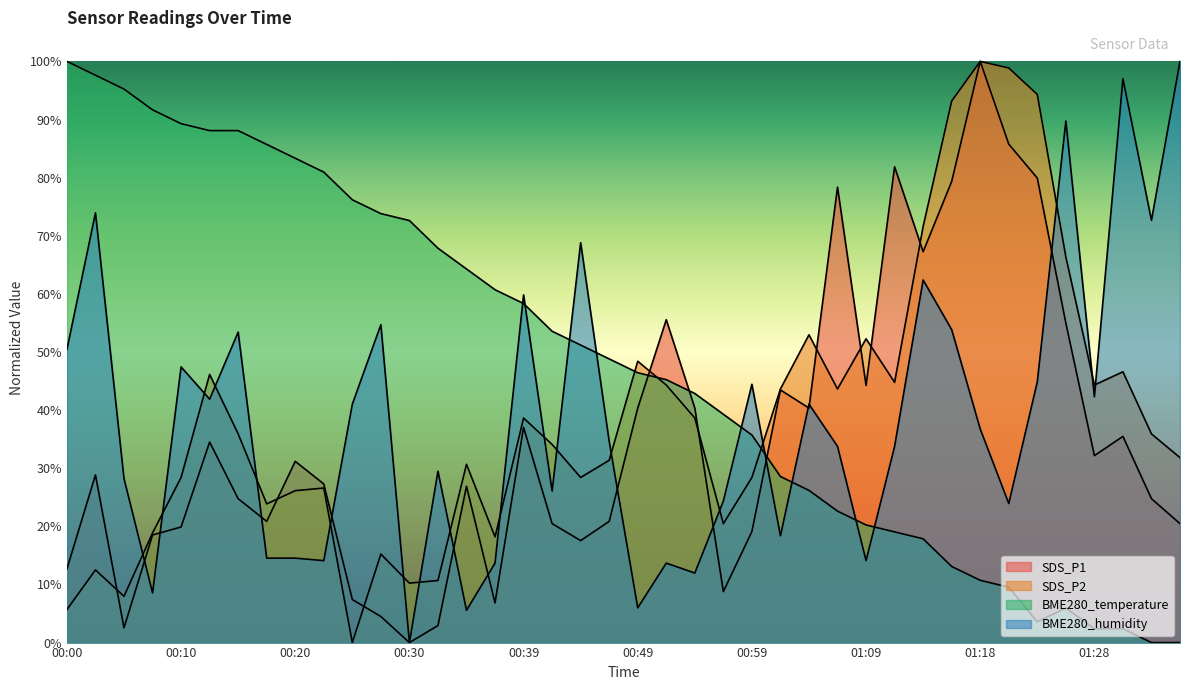

At which label does BME280_temperature first exceed 48?

00:00